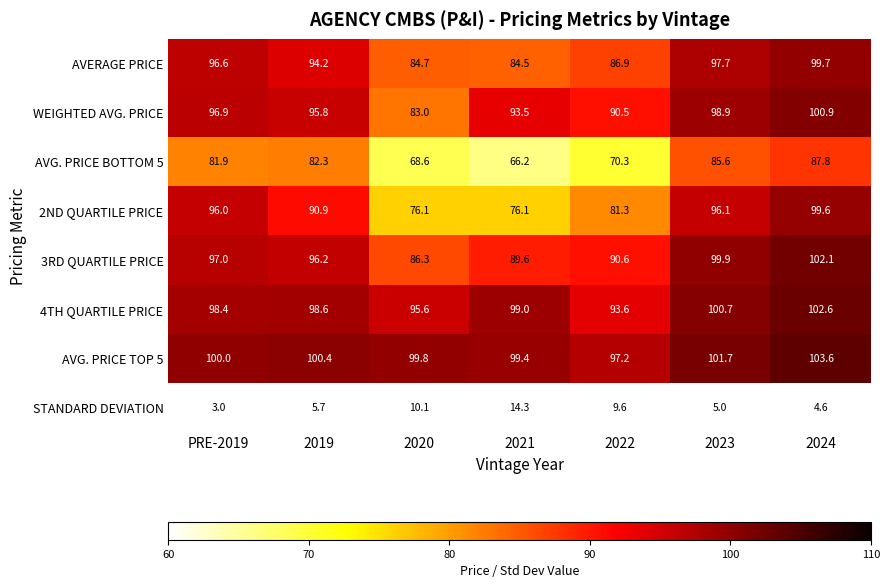

What is the average value of the AVG. PRICE TOP 5 series?

100.3